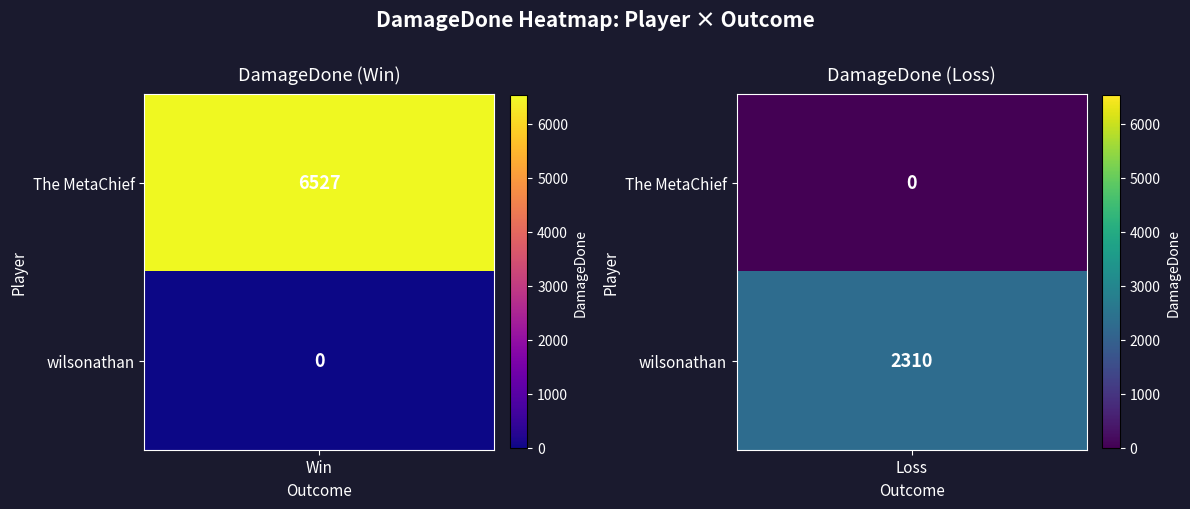

What is the difference between the highest and lowest values at Win?

6527